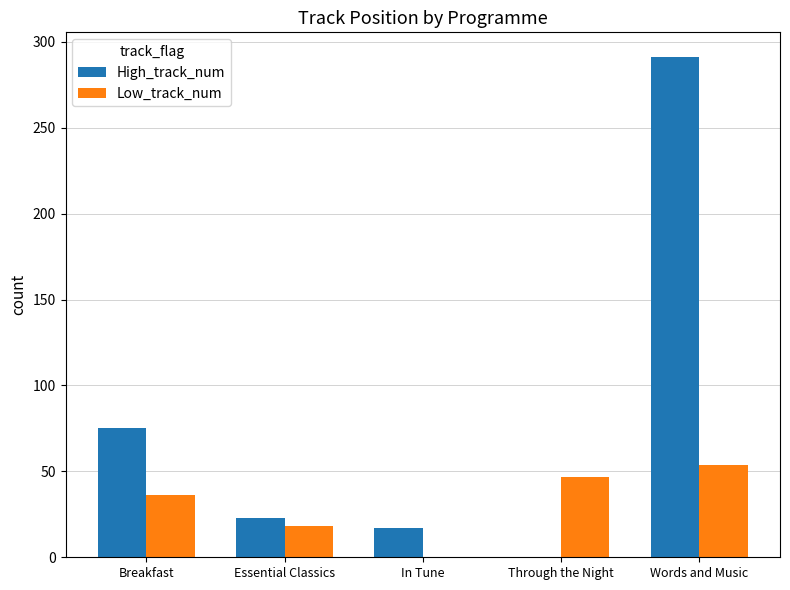

What are all the series names shown in the legend?

High_track_num, Low_track_num